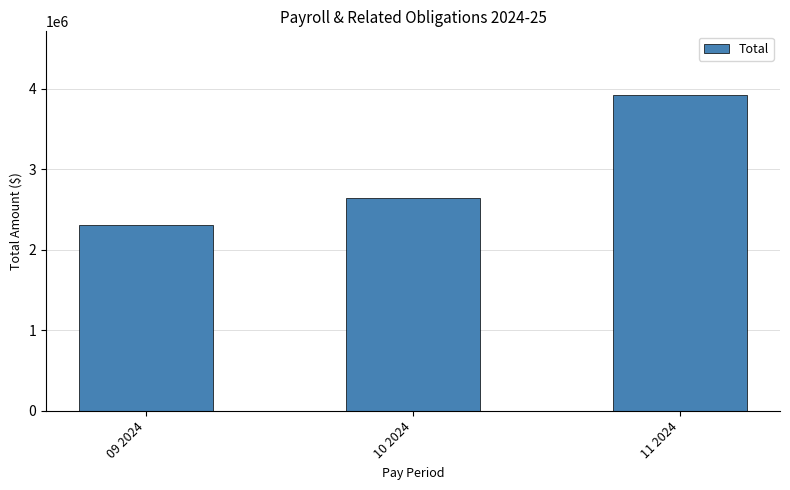

Approximately how many times larger is the value at 09 2024 compared to 11 2024?

0.6